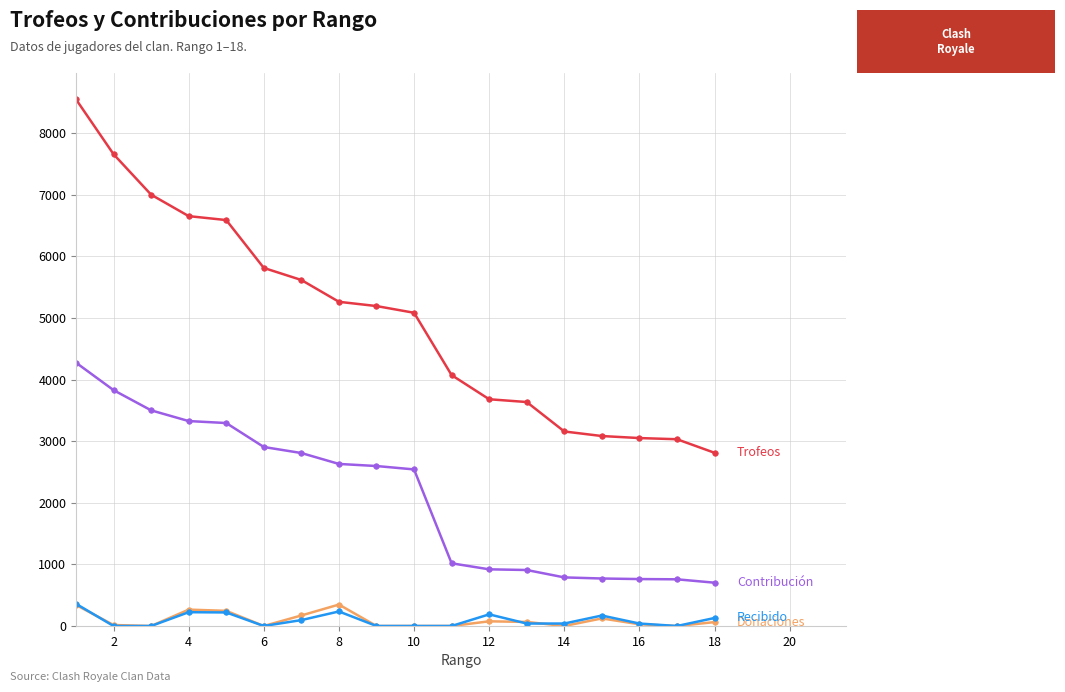

What is the greatest value displayed?

8550